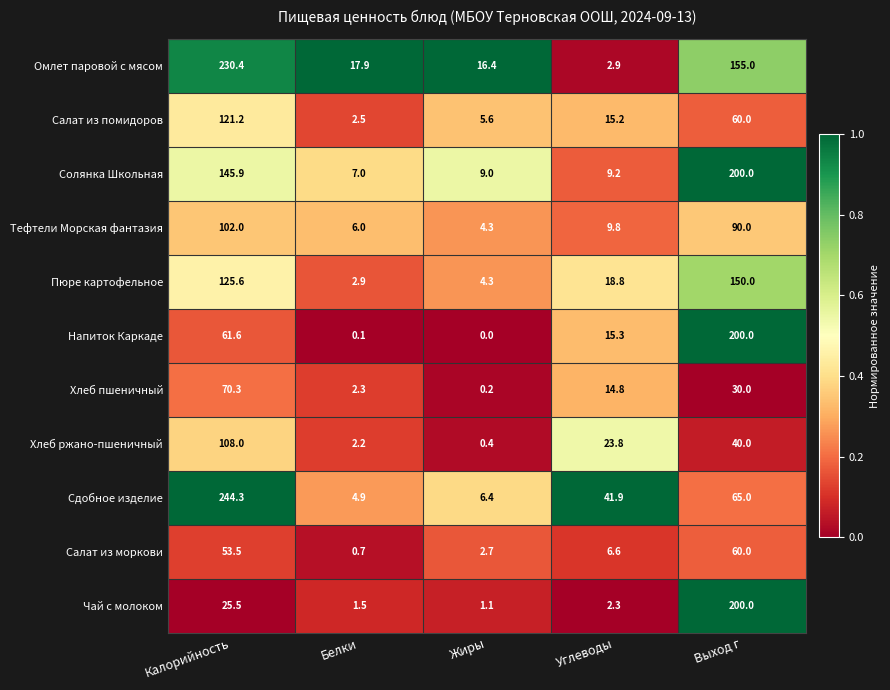

Which series has the largest total across all categories?

Омлет паровой с мясом